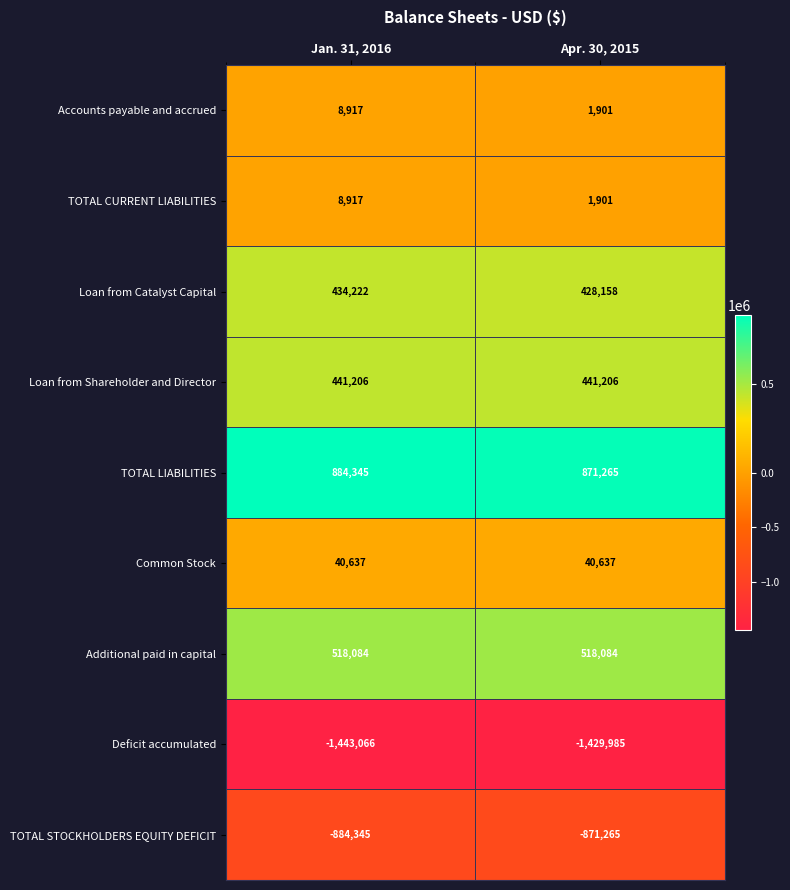

Which category has the lowest value across all series?

Jan. 31, 2016